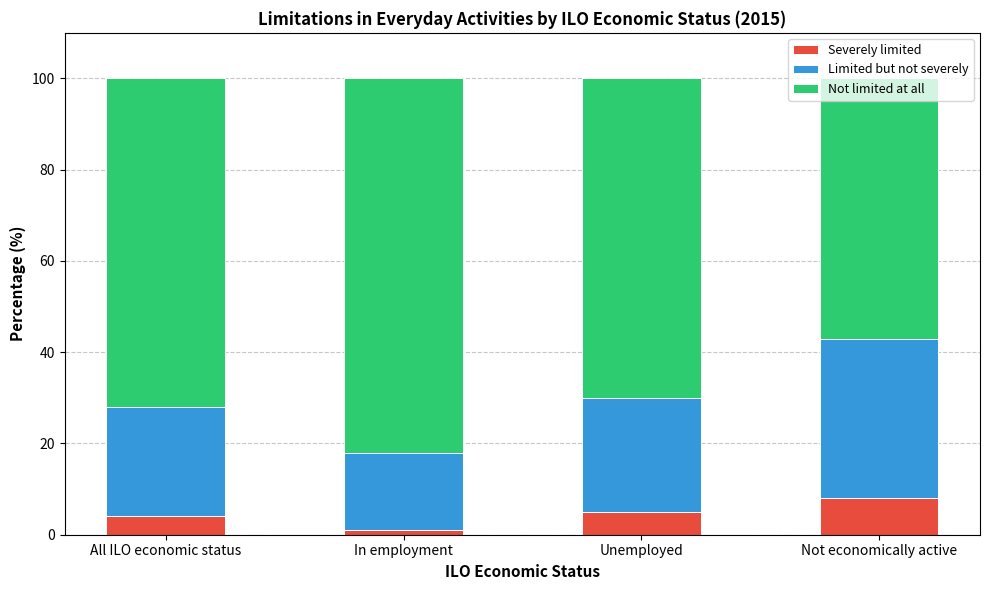

What is the total value across all series at Unemployed?

100